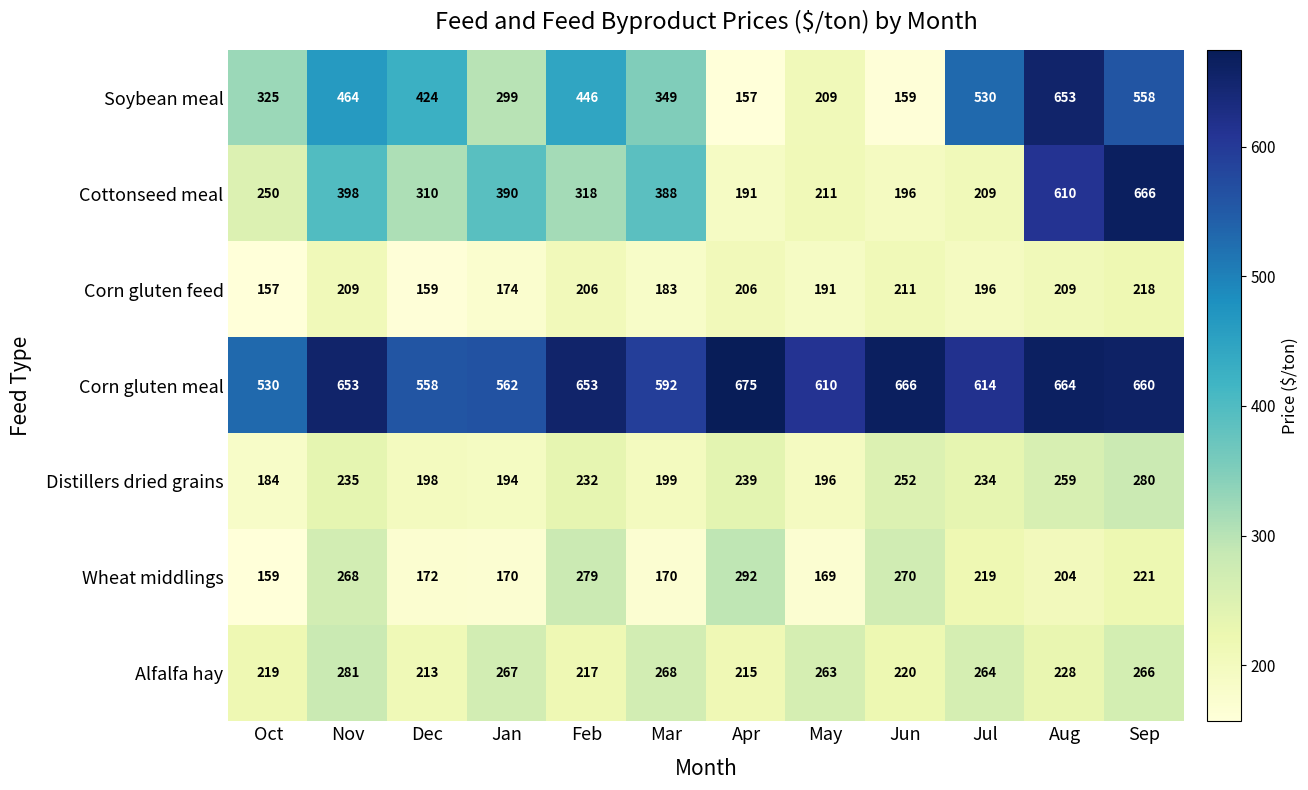

What is the sum of the Corn gluten feed values at Nov and Jun?

420